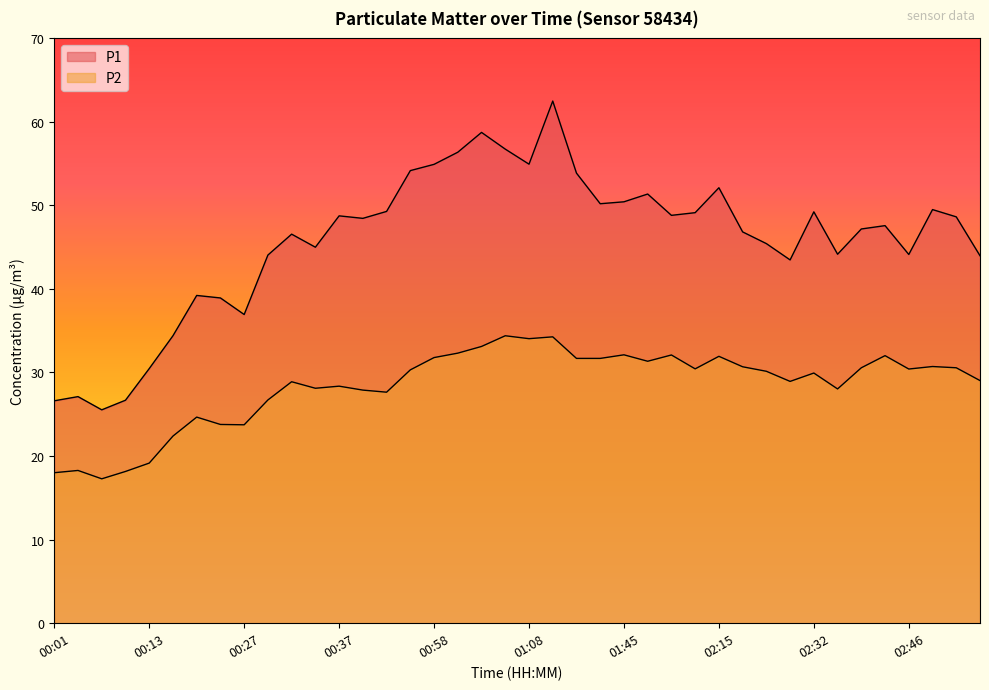

Does the chart have visible grid lines?

No